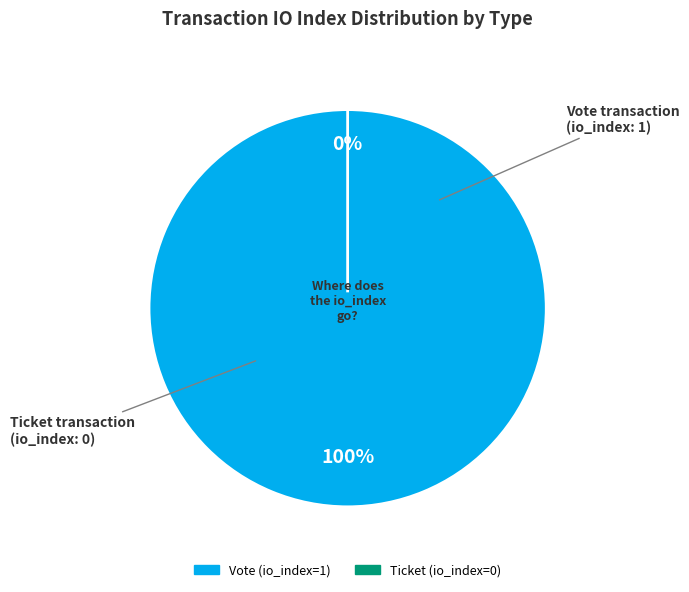

Do Vote and Ticket together represent more than half of the pie?

Yes